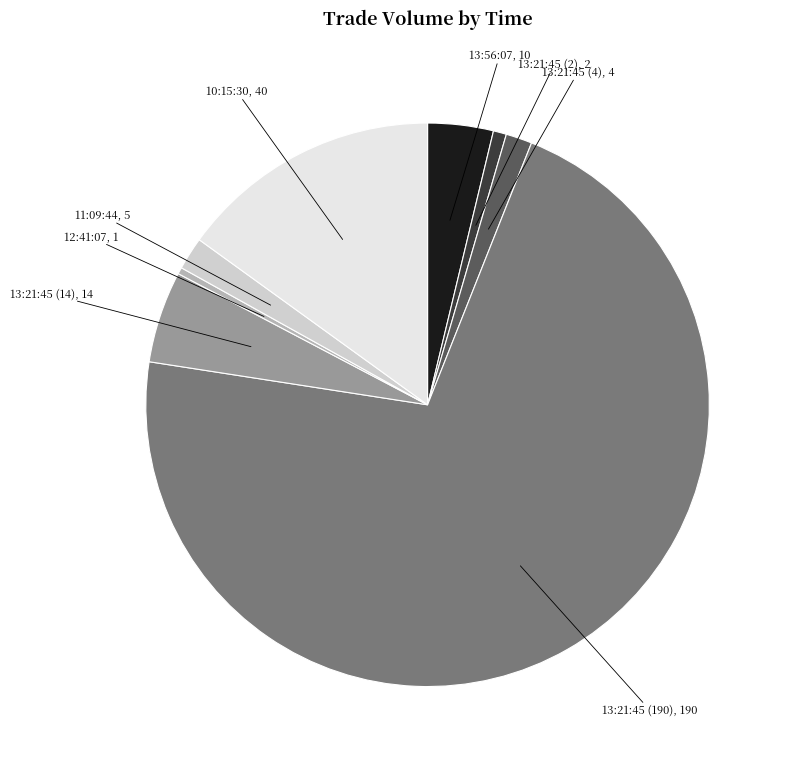

Is there a majority slice in this chart?

Yes